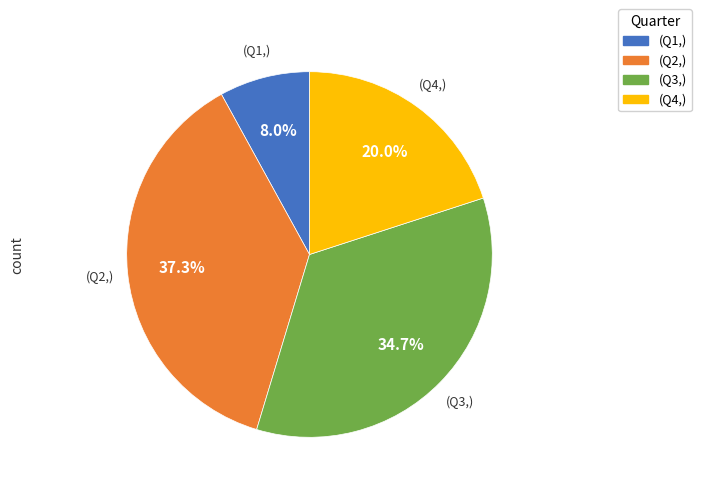

To the nearest percent, what is the difference between the largest and smallest slice percentages?

29%